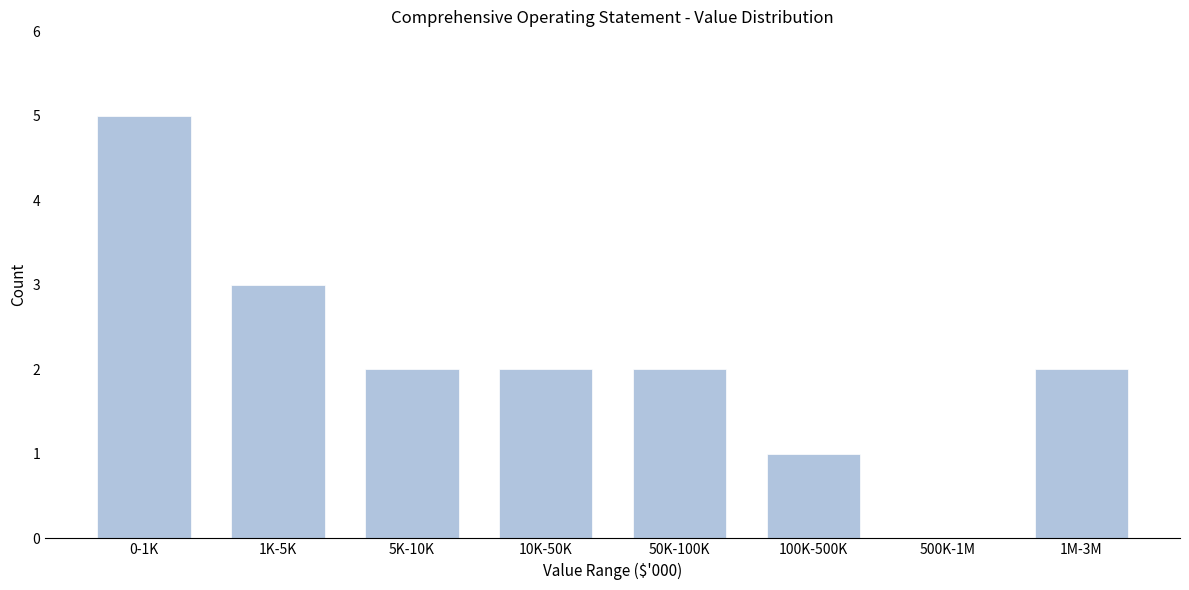

Reading left to right, list all the values displayed in this chart.

0-1K=5	1K-5K=3	5K-10K=2	10K-50K=2	50K-100K=2	100K-500K=1	500K-1M=0	1M-3M=2